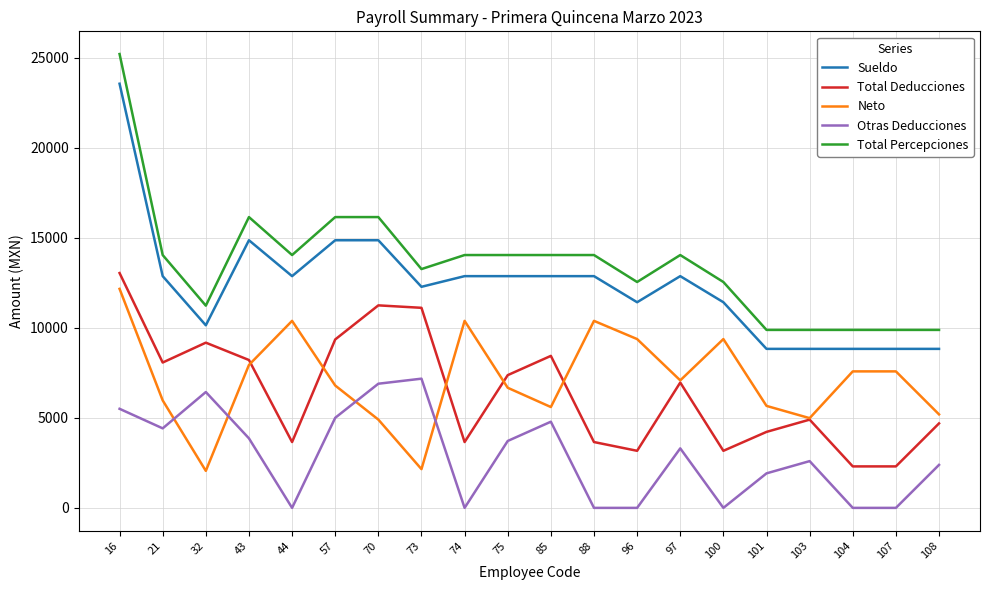

What is the highest value of the Otras Deducciones series?

7173.0